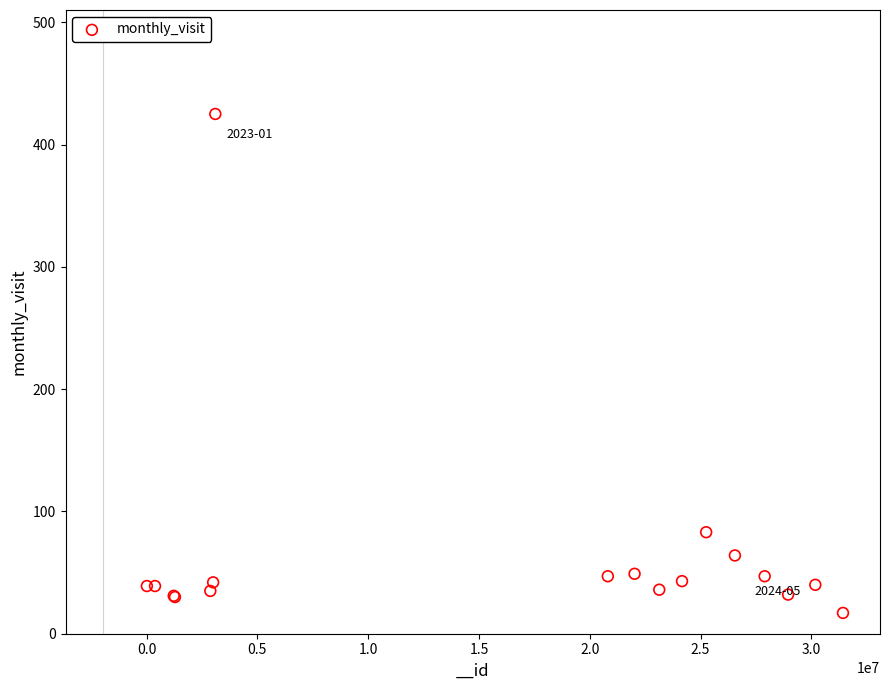

What Y value in the scatter plot is closest to 221?

83